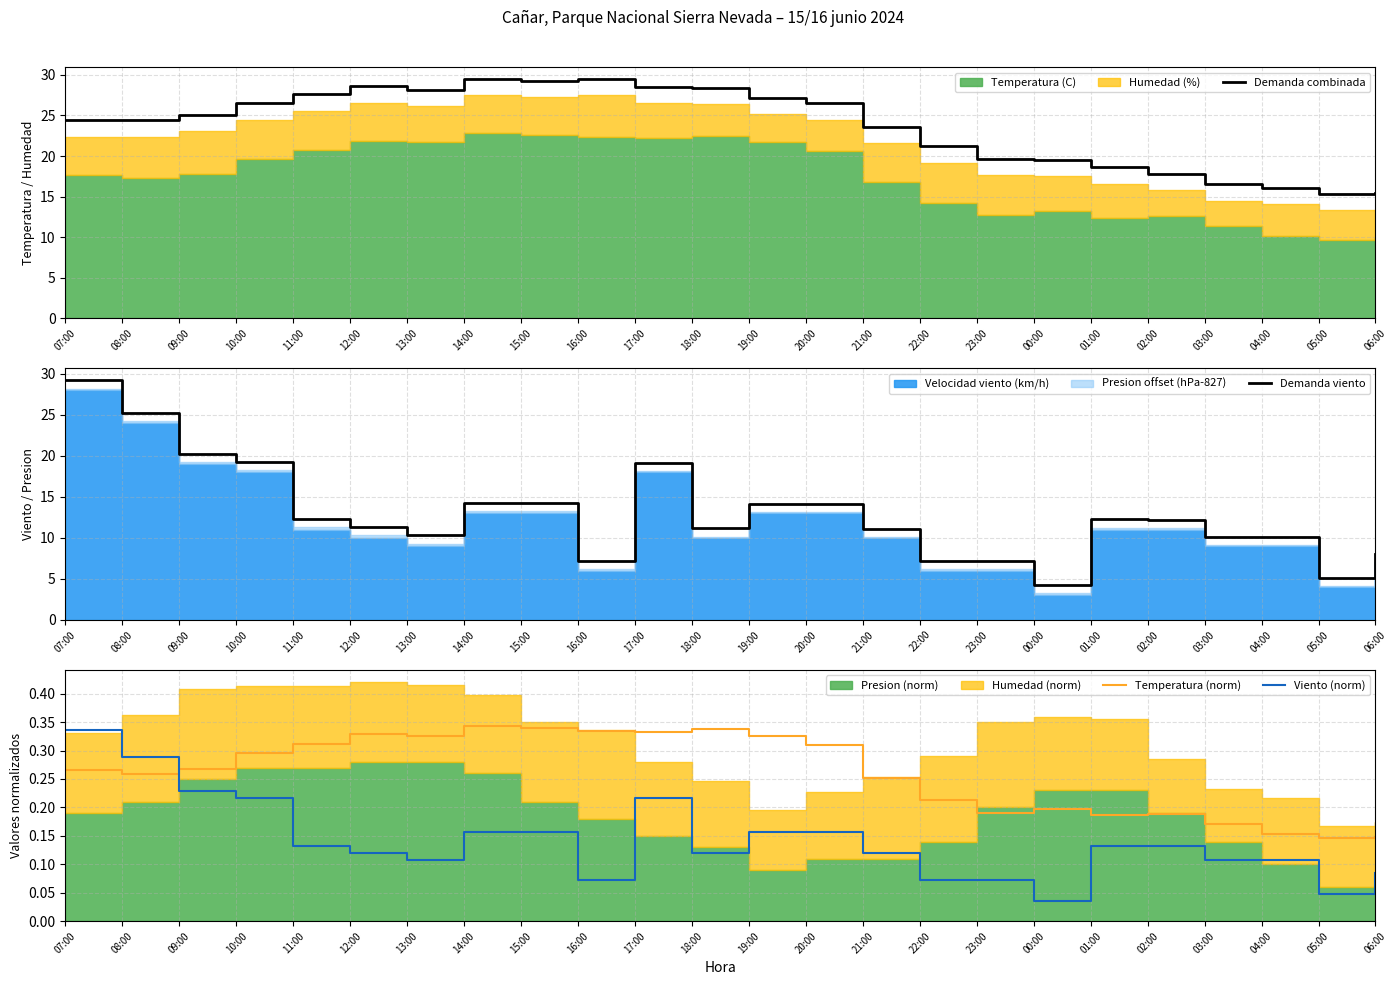

Which series has the largest range (max minus min)?

Demanda viento